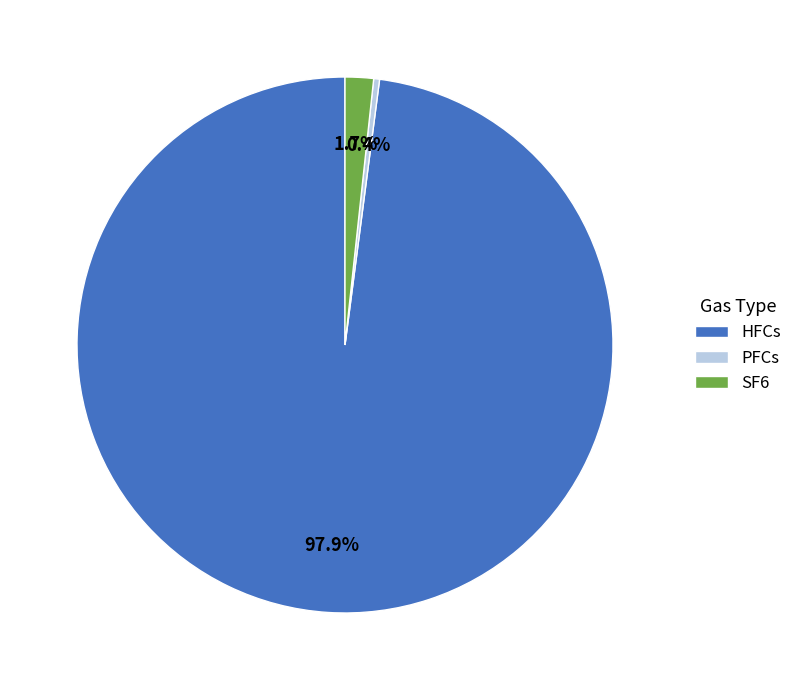

The HFCs slice represents 91% of the pie. True or false?

False